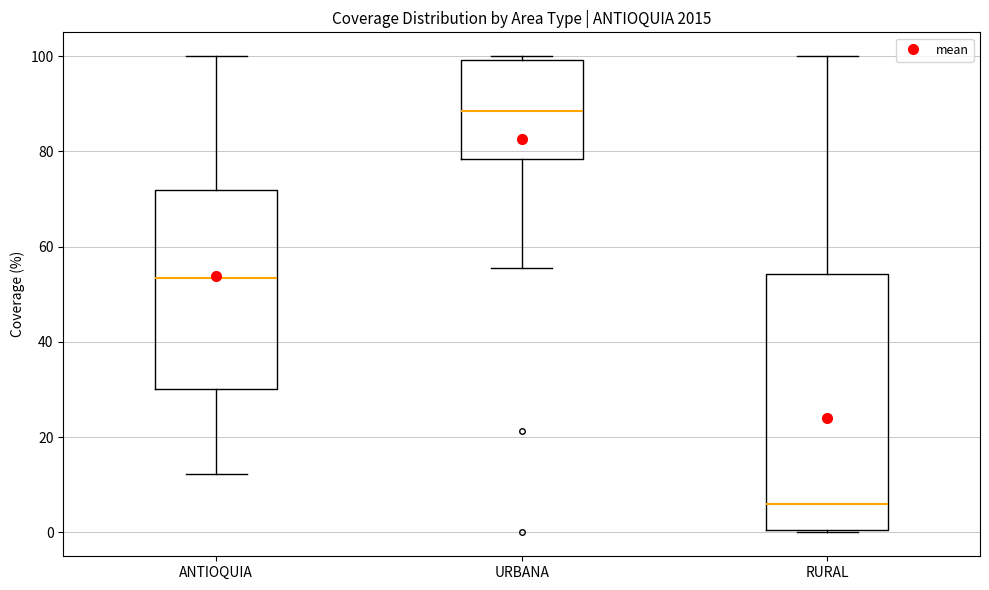

Which box is the tallest, from its lower edge to its upper edge?

RURAL